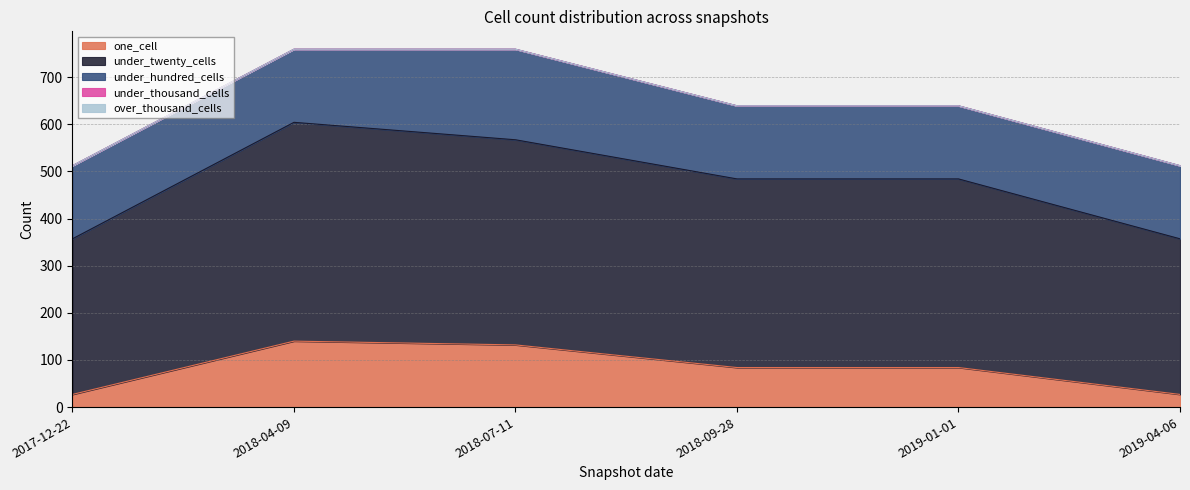

Reading right to left, extract all data points from this chart.

one_cell: 27	84	84	132	140	27
under_twenty_cells: 330	400	400	435	464	330
under_hundred_cells: 155	155	155	192	155	155
under_thousand_cells: 0	0	0	0	0	0
over_thousand_cells: 0	0	0	0	0	0